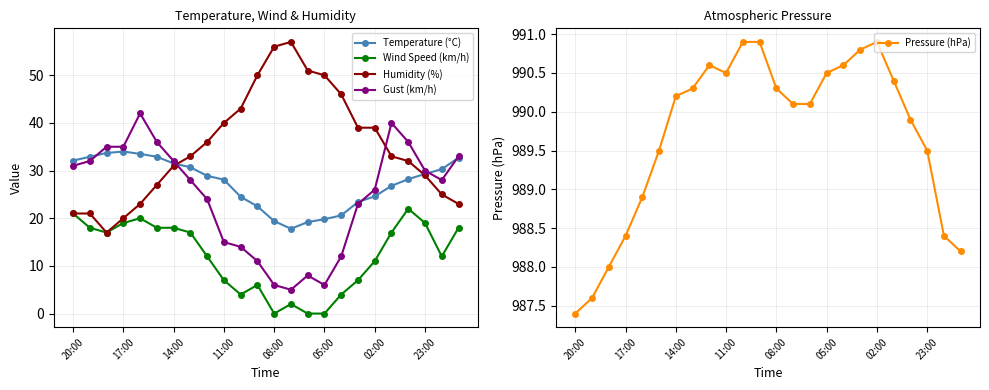

True or false: Wind Speed (km/h) has a value of 10.2 at 14:00.

False